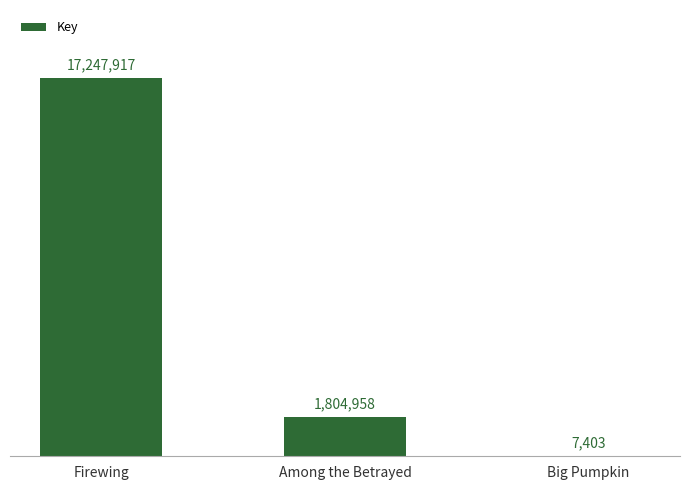

Are the bars horizontal?

No